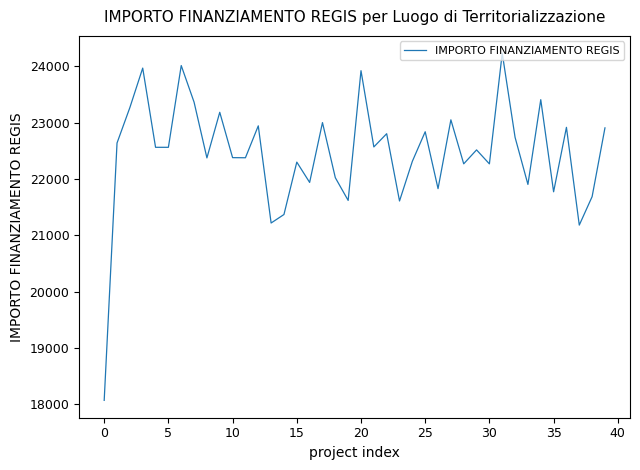

What is the average value?

22448.2